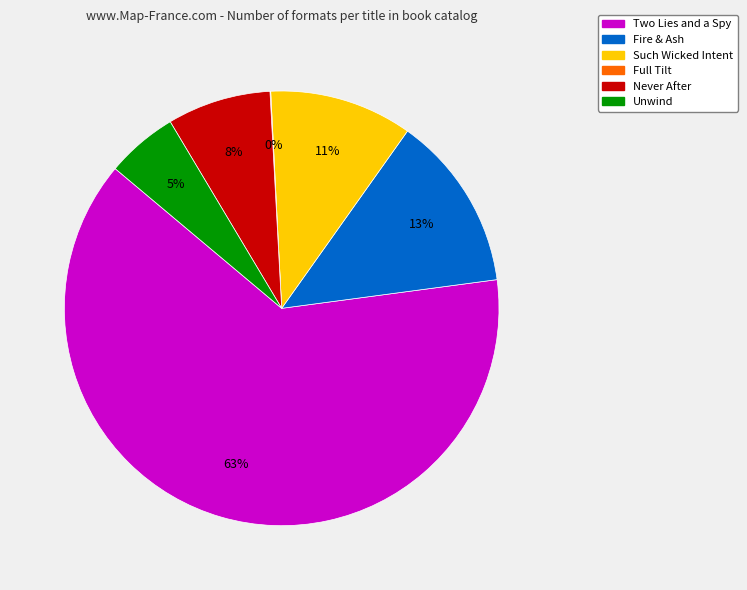

Do Unwind and Fire & Ash together represent more than half of the pie?

No